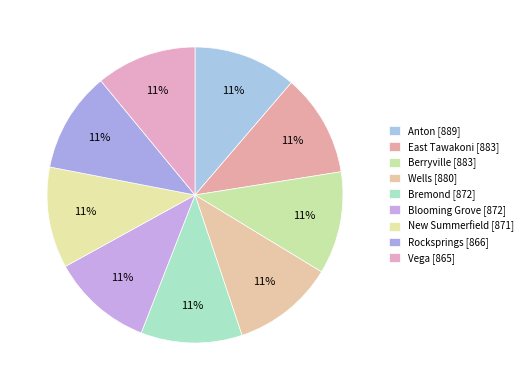

Count the number of slices in the pie.

9